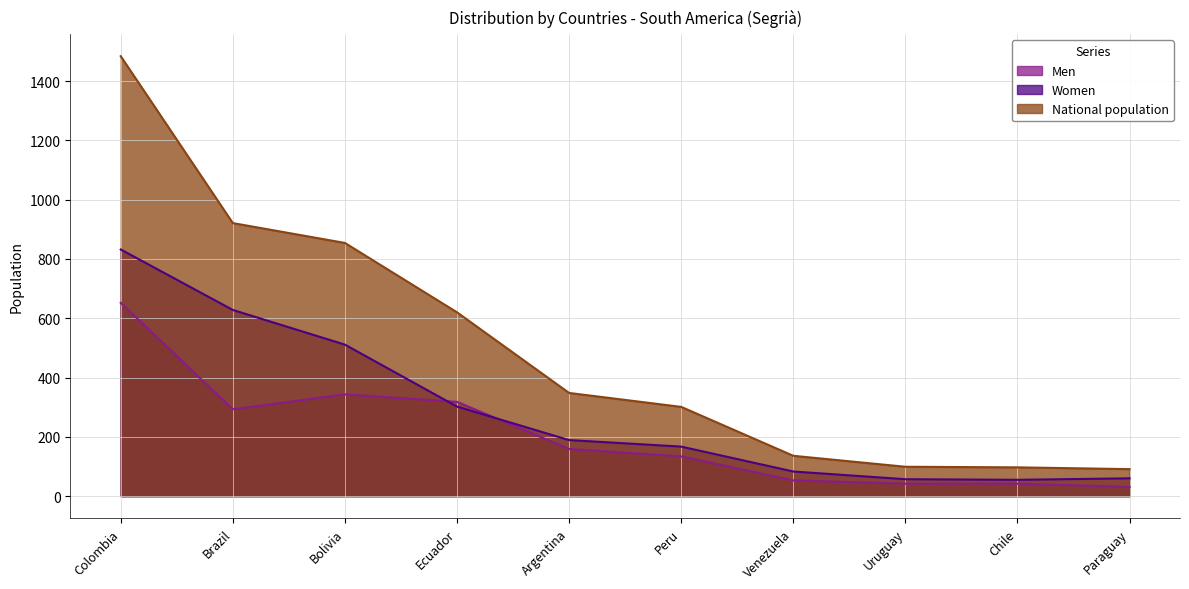

List the series in order of their peak value, highest first.

National population, Women, Men